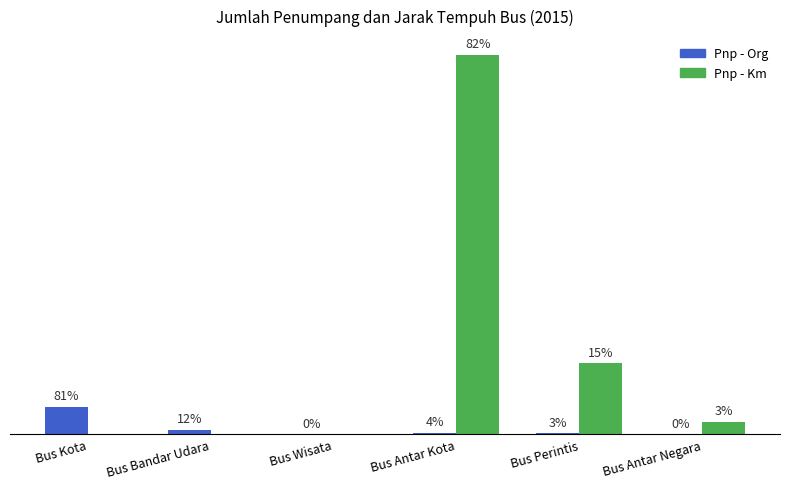

Is the value of Pnp - Org at Bus Antar Negara greater than the value of Pnp - Km at Bus Antar Negara?

No